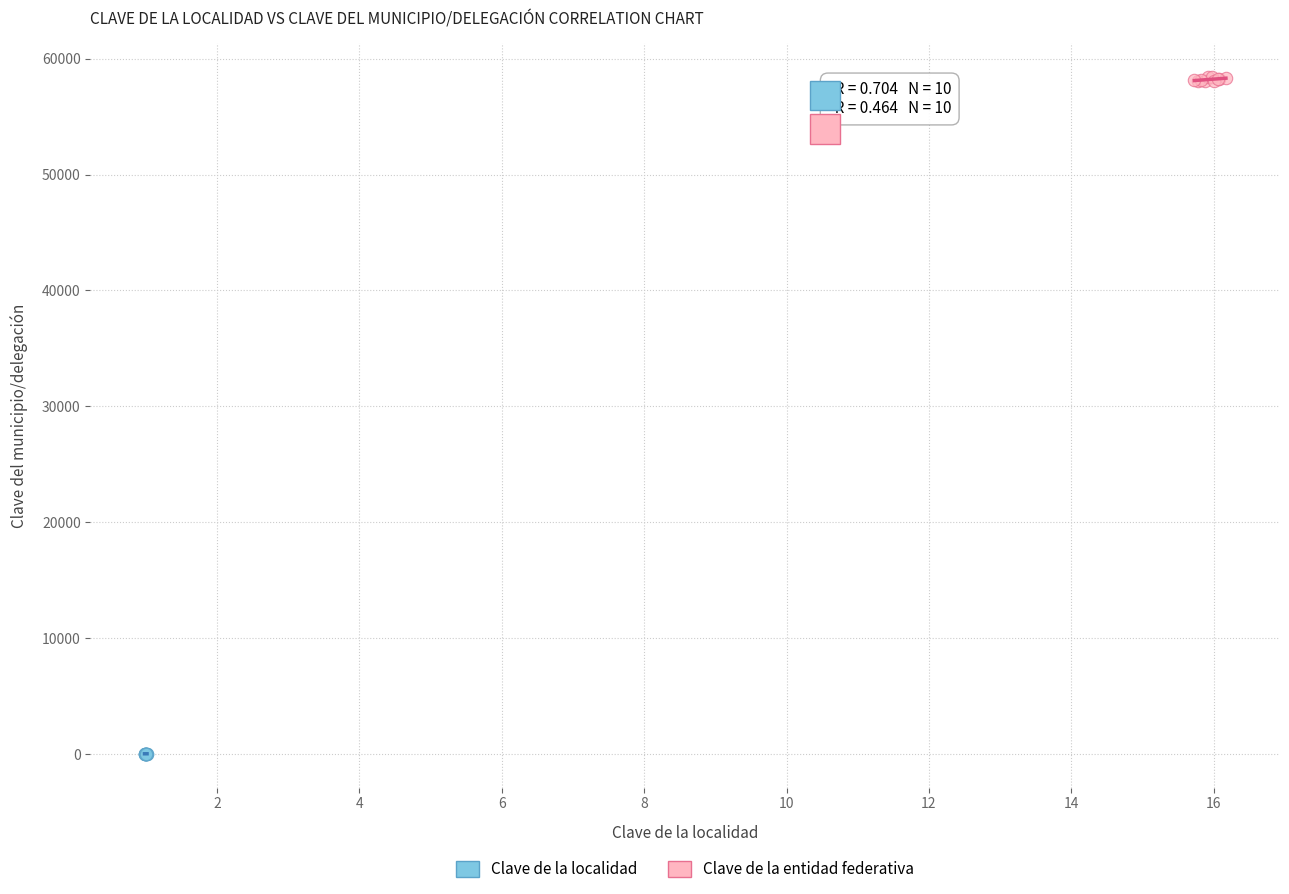

Which series contains the lowest Y value?

Clave de la localidad